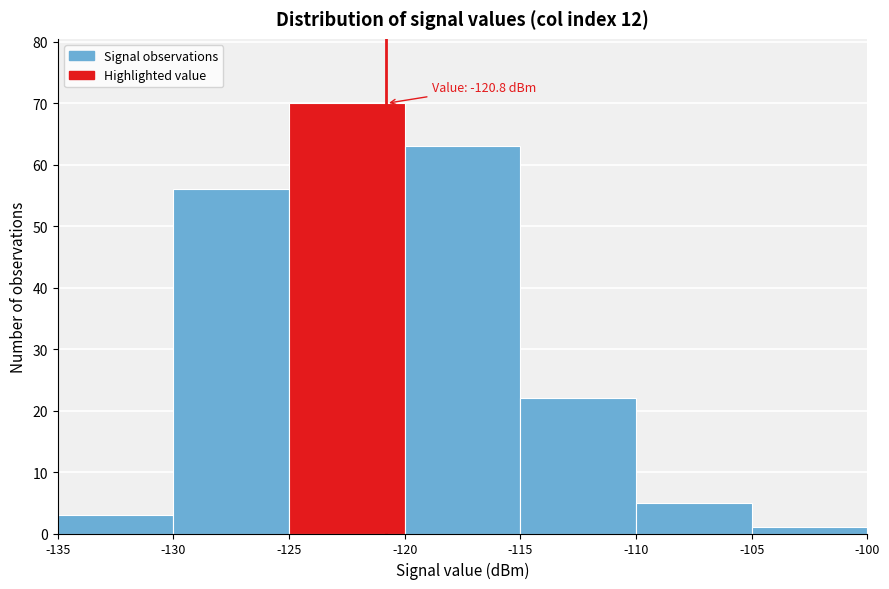

Which range on the x-axis has the tallest bar?

-125 to -120